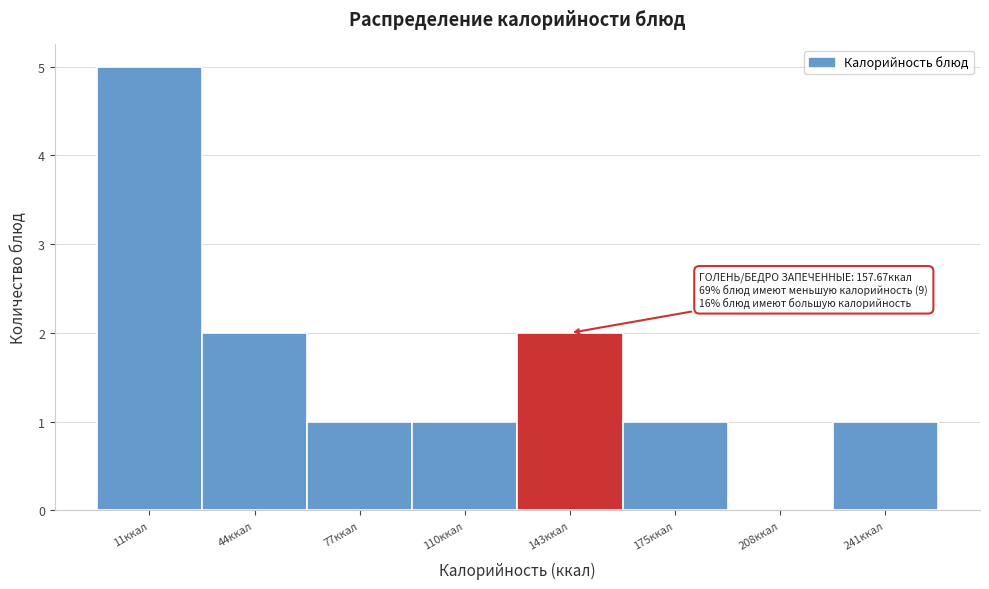

Reading left to right, extract all data points from this chart.

11ккал=5	44ккал=2	77ккал=1	110ккал=1	143ккал=2	175ккал=1	208ккал=0	241ккал=1